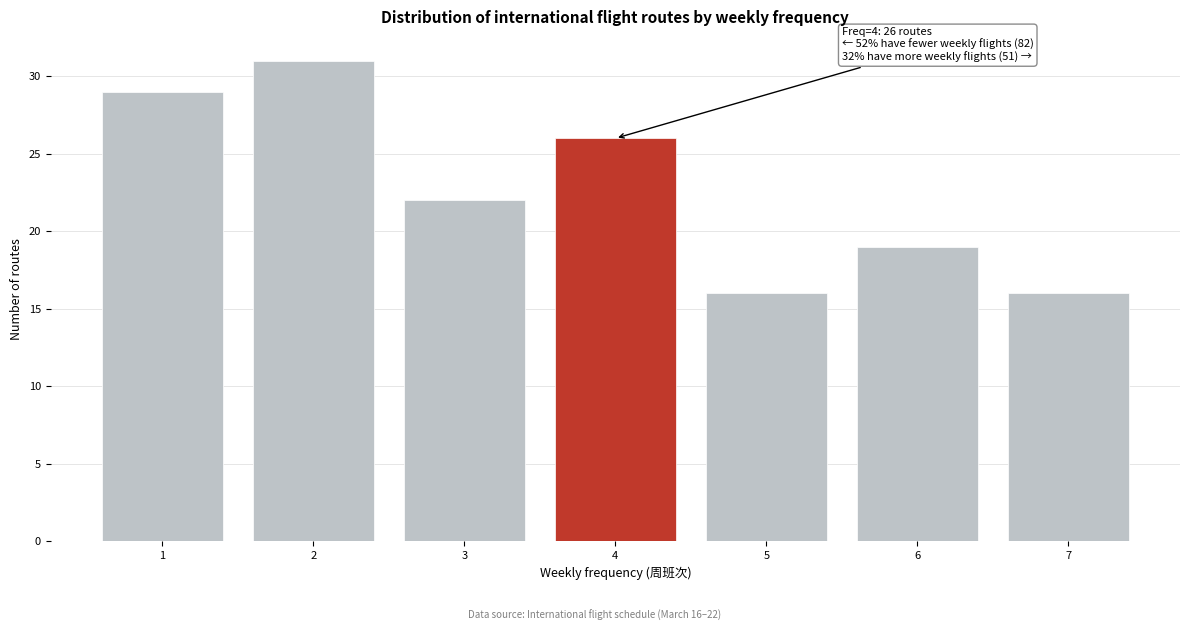

Reading left to right, transcribe all the data shown in this chart.

1=29	2=31	3=22	4=26	5=16	6=19	7=16